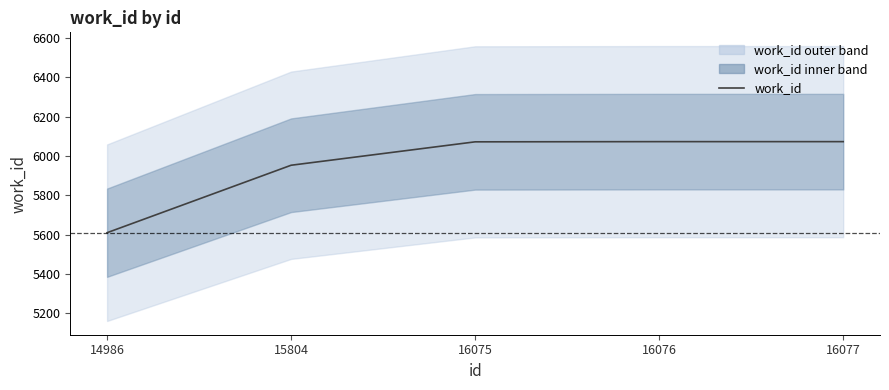

True or false: there are more than 0 points higher than both neighbors.

False